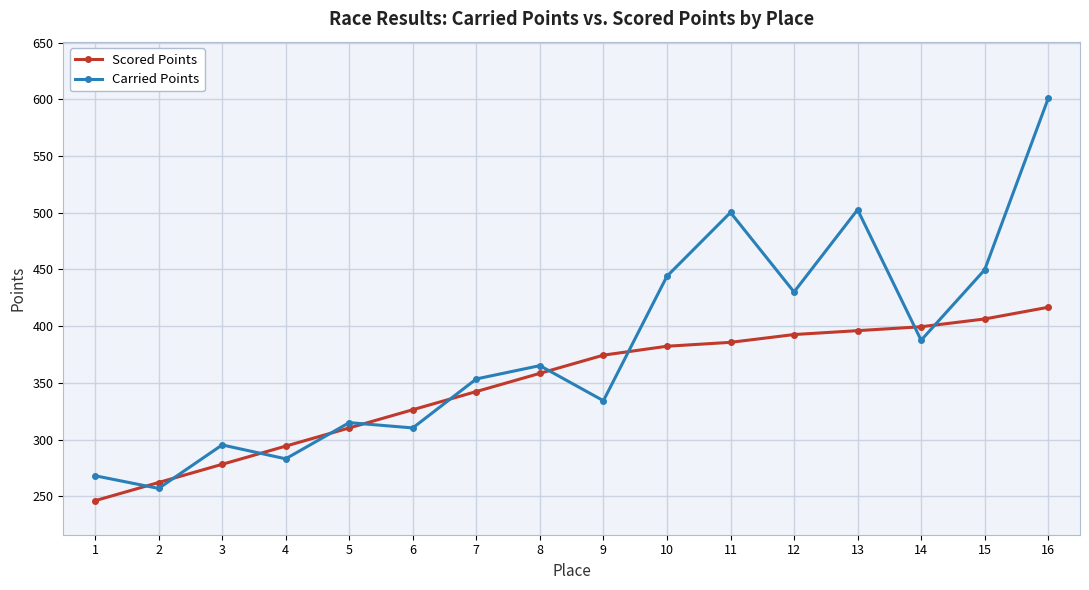

How many lines are shown in the chart?

2